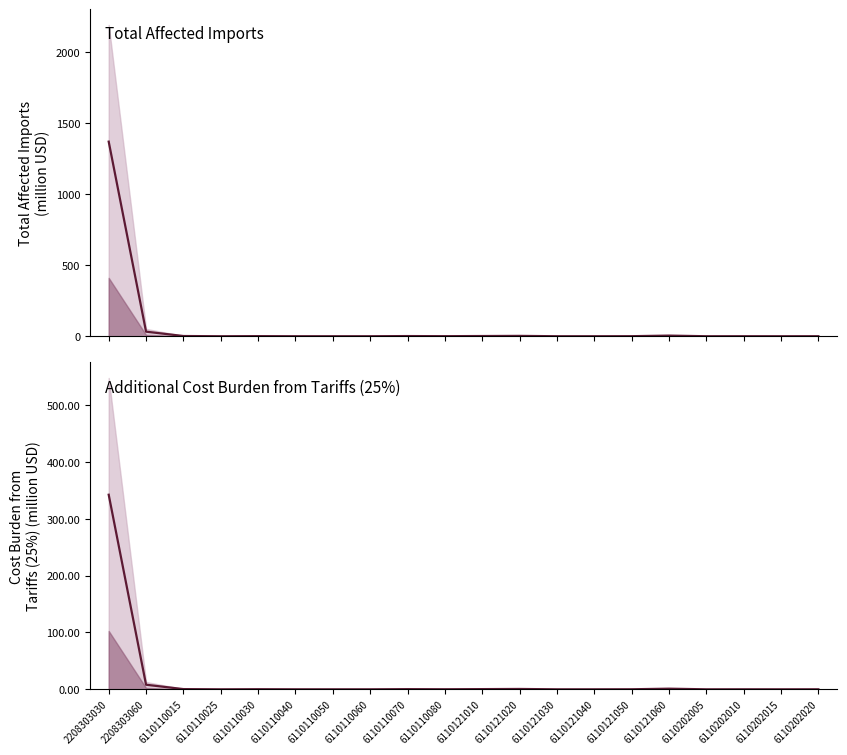

What is the sum of all Total Affected Imports values?

1415.3